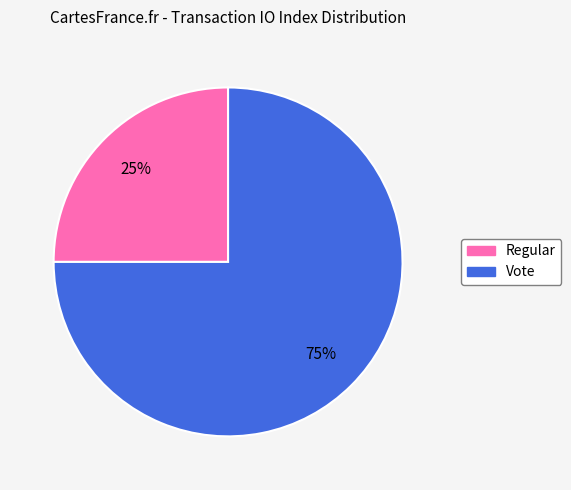

Approximately how many times larger is the value at Regular compared to Vote?

0.3